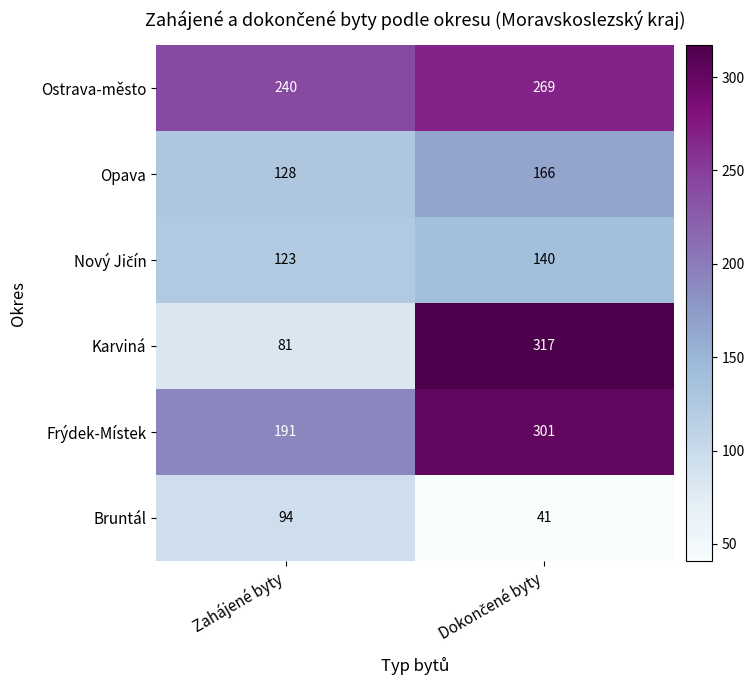

Is it true that Karviná equals 81 at Zahájené byty?

True